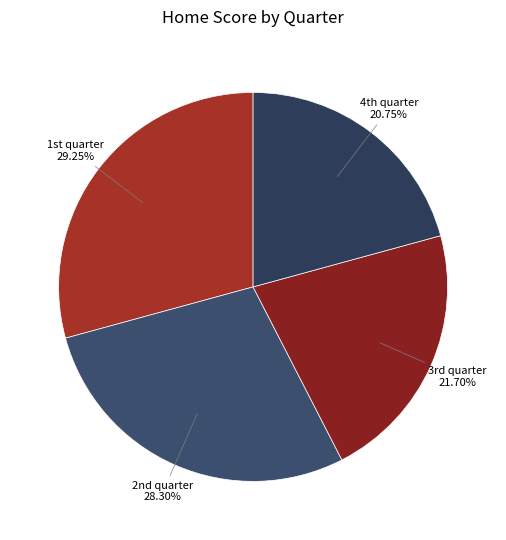

What is the largest slice in the pie chart?

1st quarter